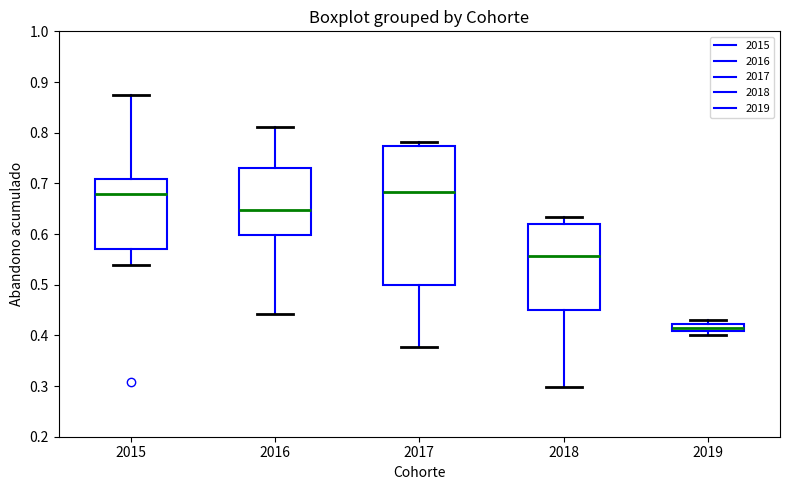

Comparing the boxes themselves (not the whiskers), which one is the tallest?

2017